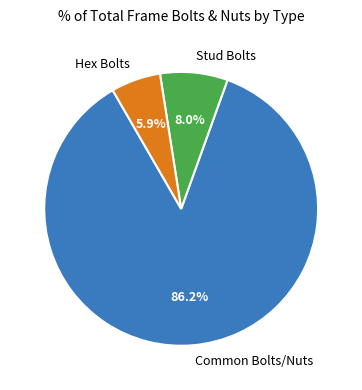

Rank the categories by value from lowest to highest.

Hex Bolts, Stud Bolts, Common Bolts/Nuts